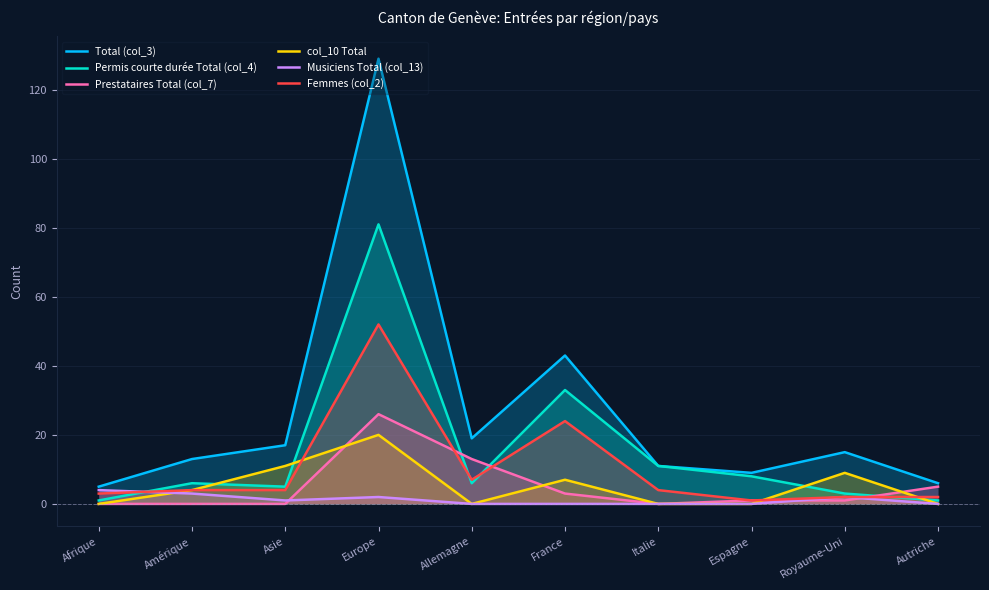

Which series changed the most between Asie and Autriche?

Total (col_3)